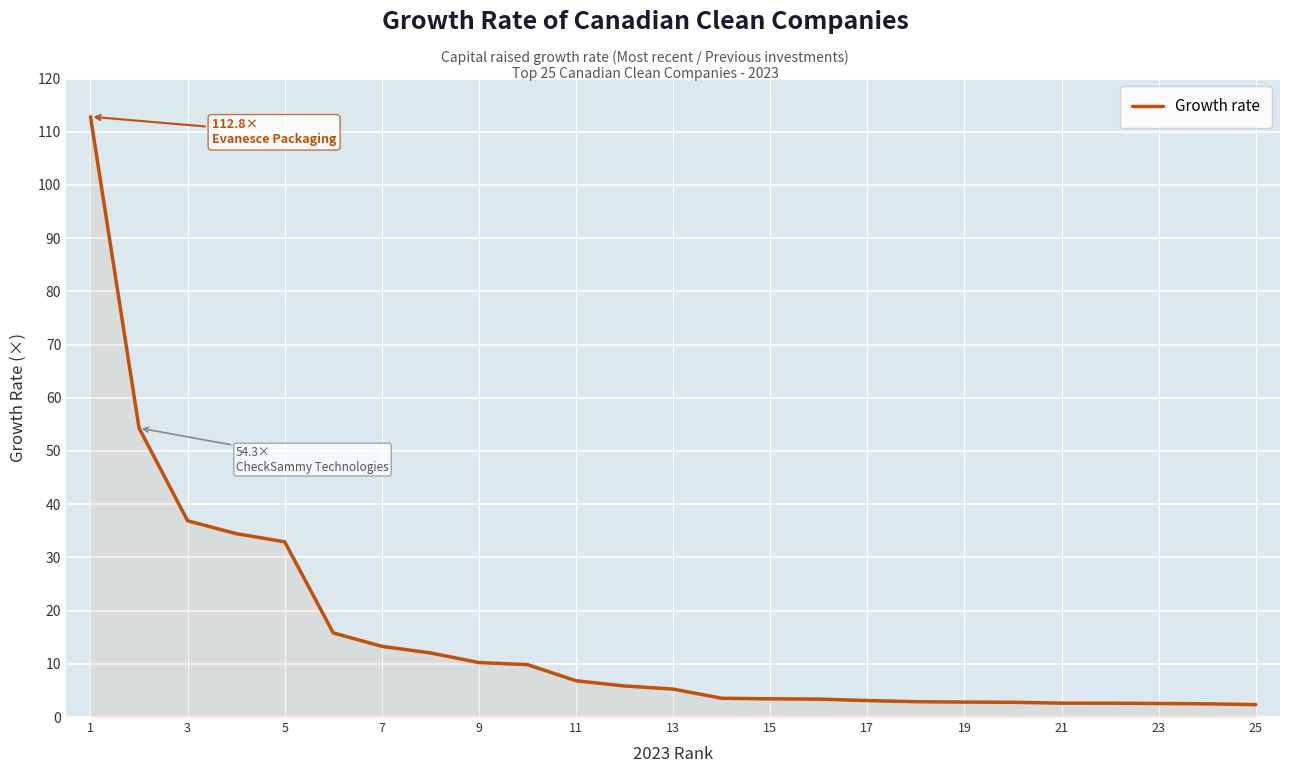

What is the greatest value displayed?

112.8